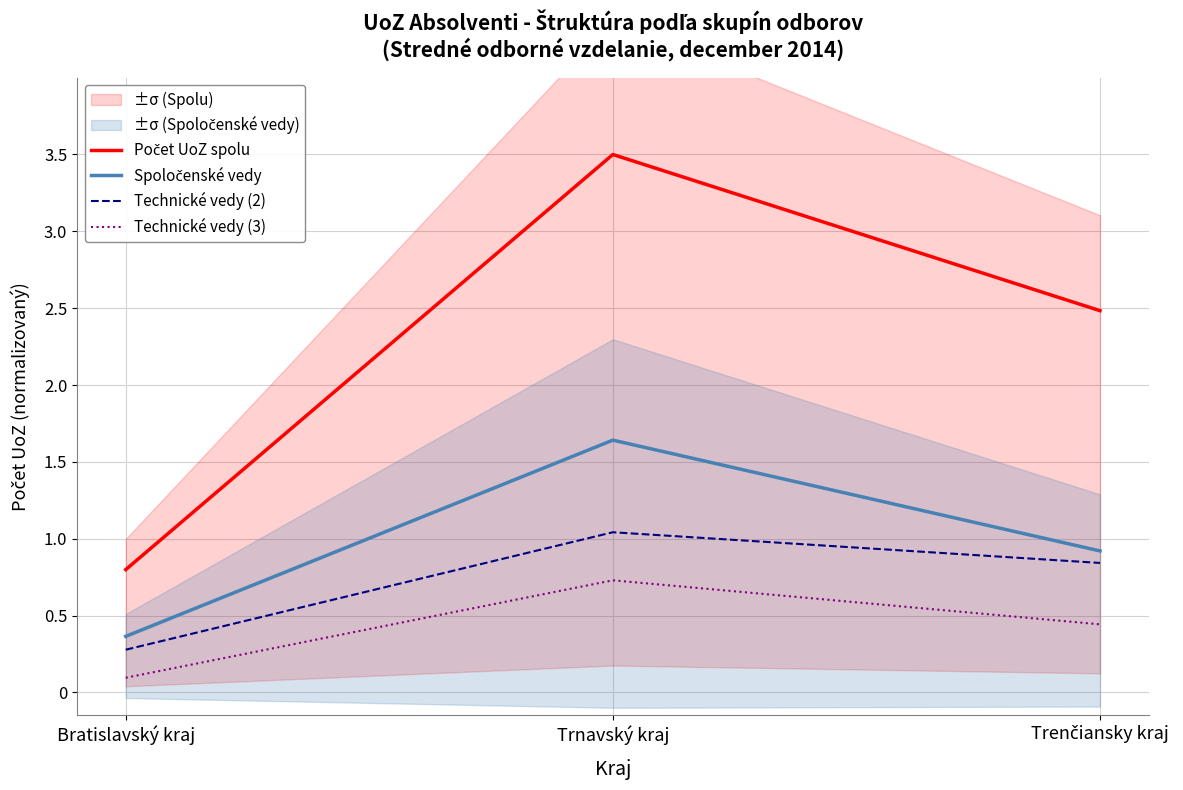

Which category has the highest value in the Spoločenské vedy series?

Trnavský kraj